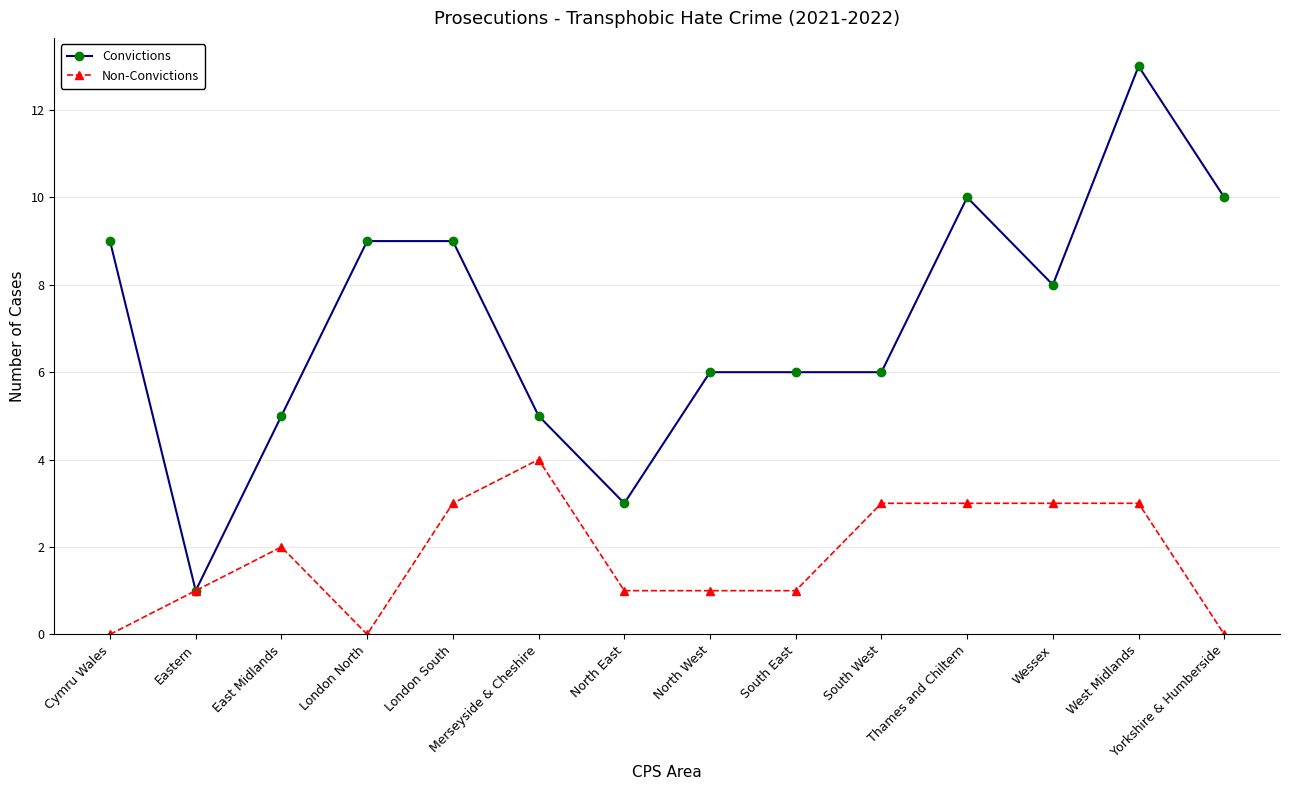

Is this an area chart (filled region under the line)?

No